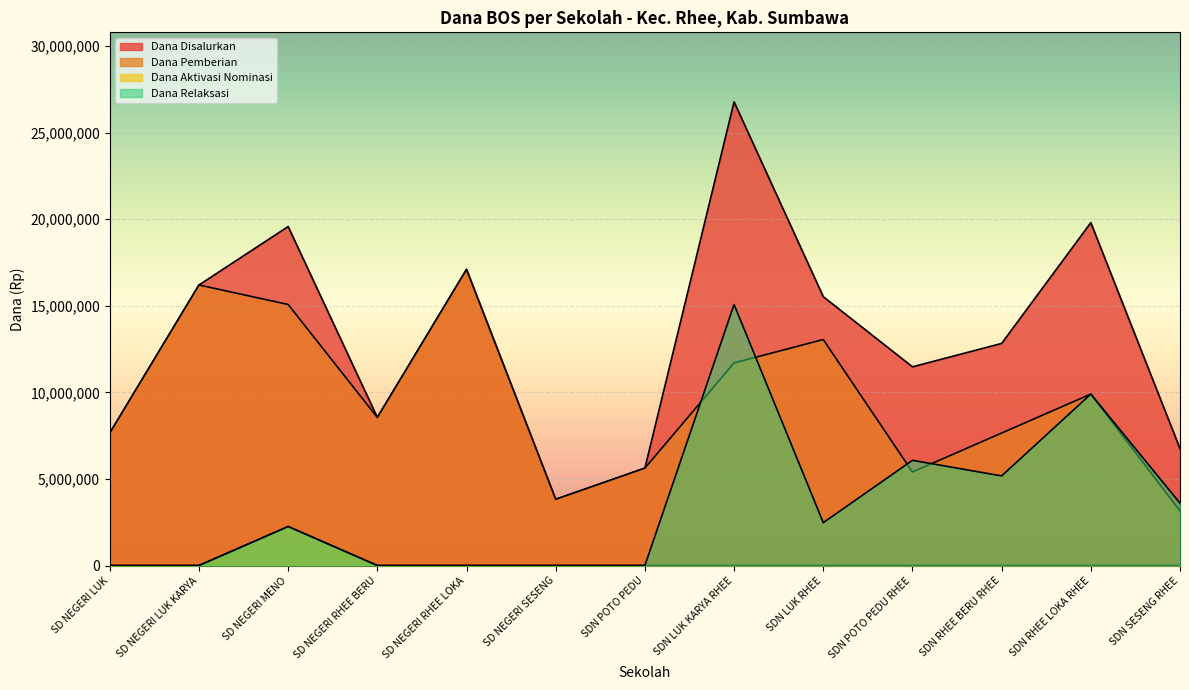

At which label is Dana Aktivasi Nominasi closest to 1125000?

SD NEGERI LUK